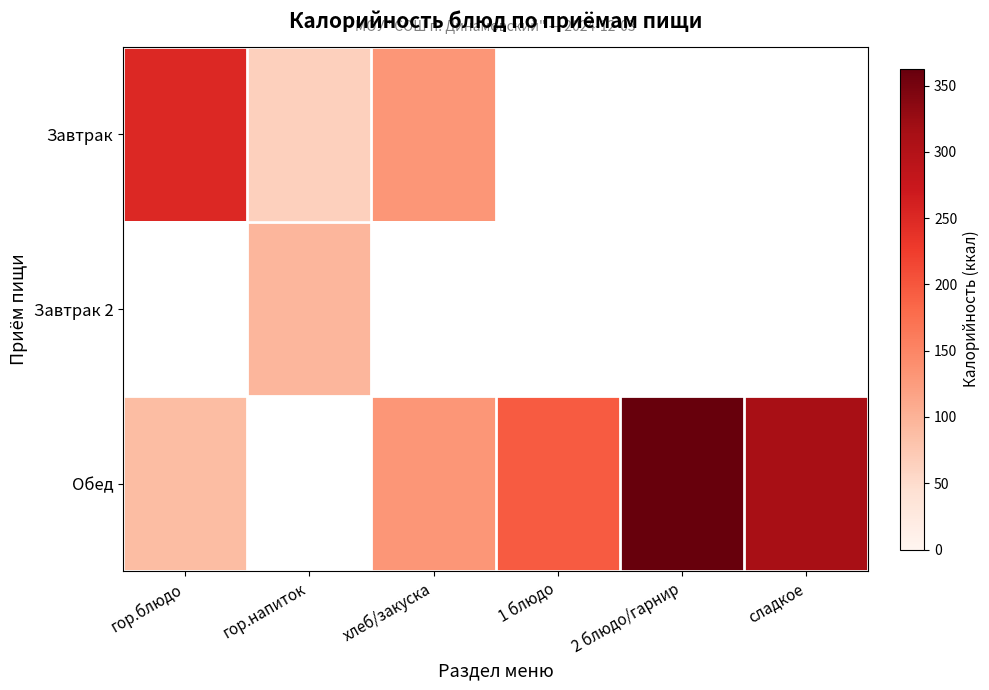

At how many categories does at least one series exceed 179?

4